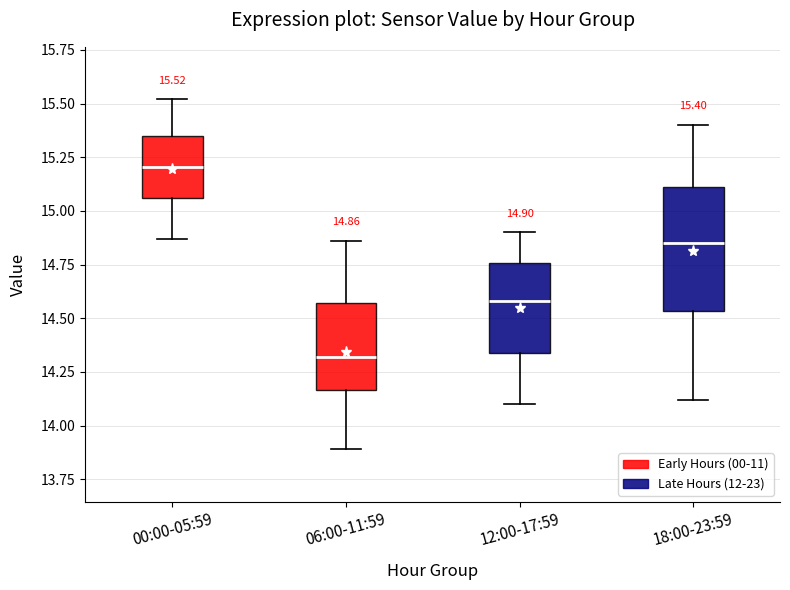

Comparing the boxes themselves (not the whiskers), which one is the tallest?

18:00-23:59